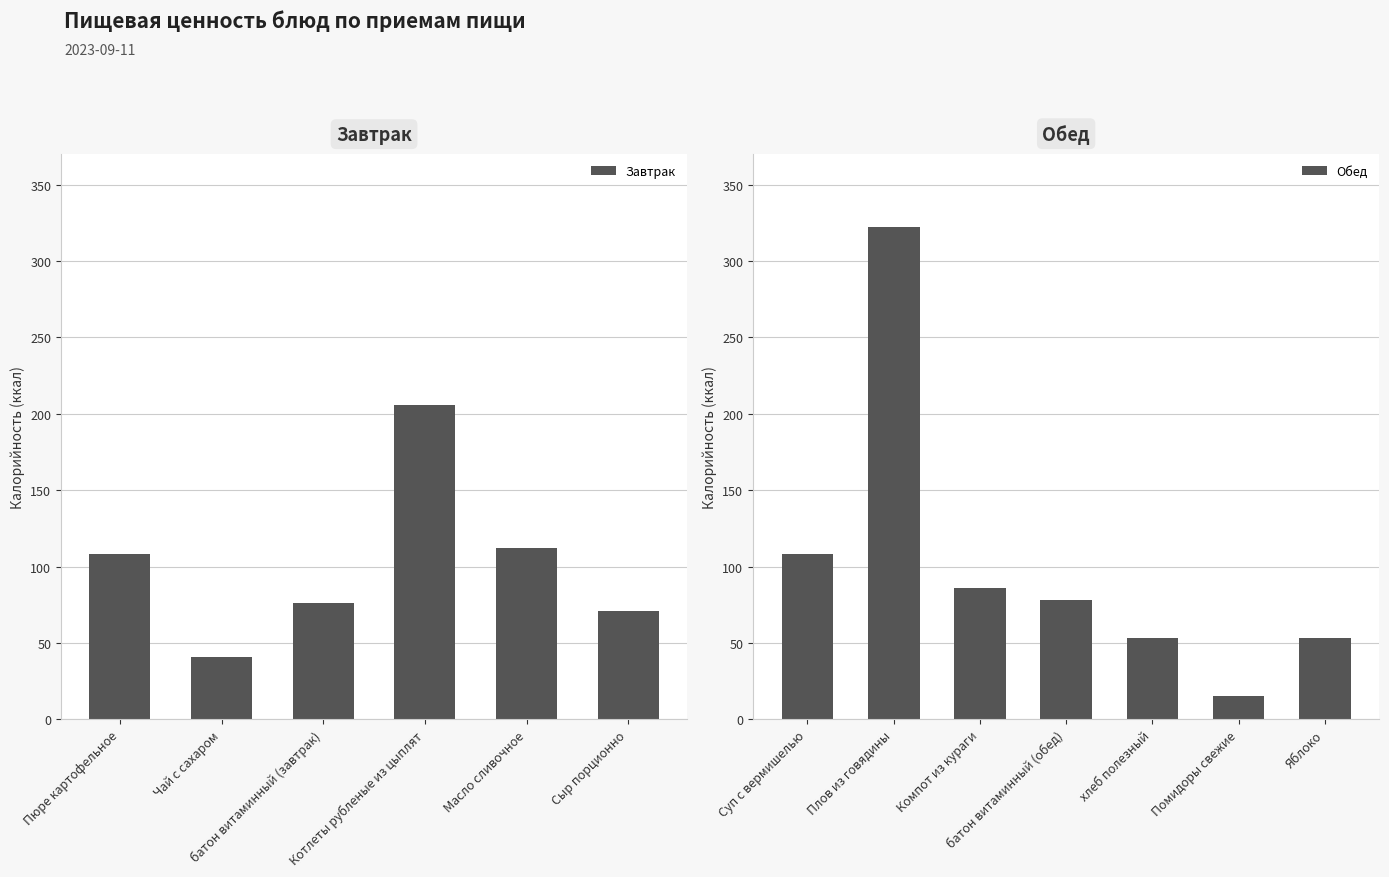

What is the maximum value for Завтрак?

206